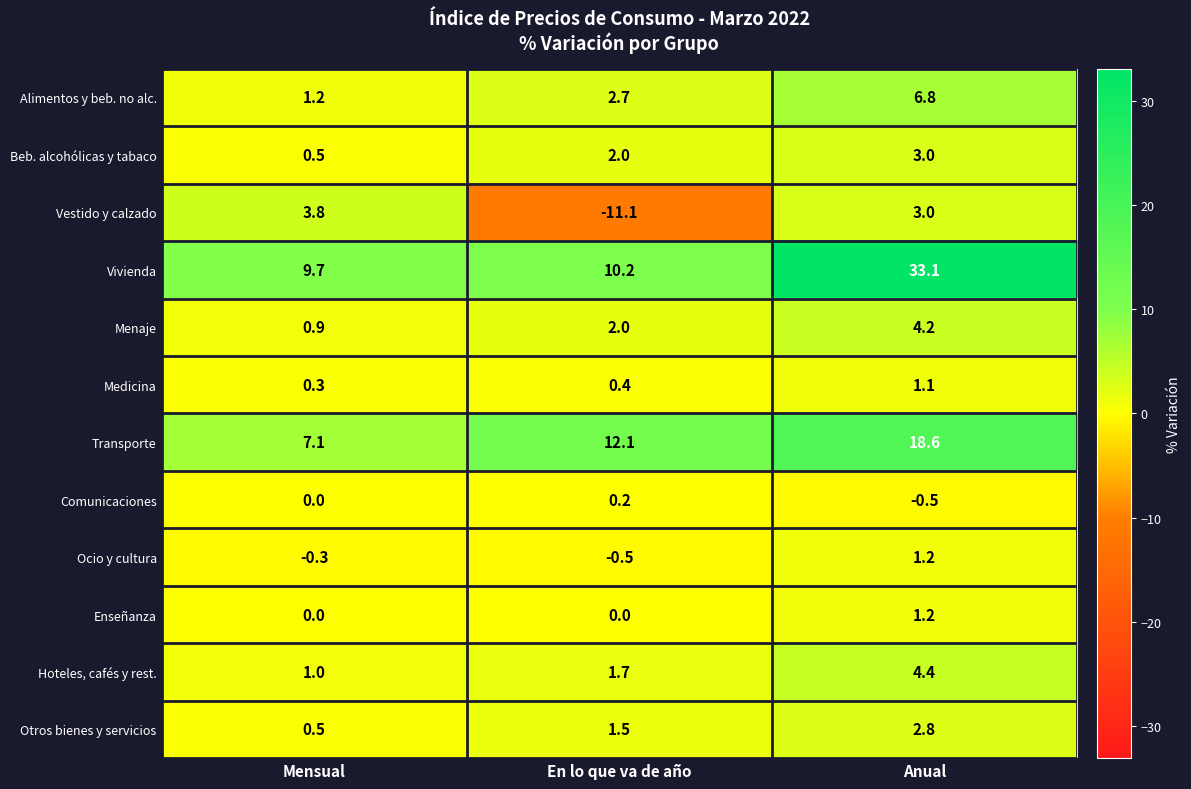

Which series has the largest range (max minus min)?

Vivienda